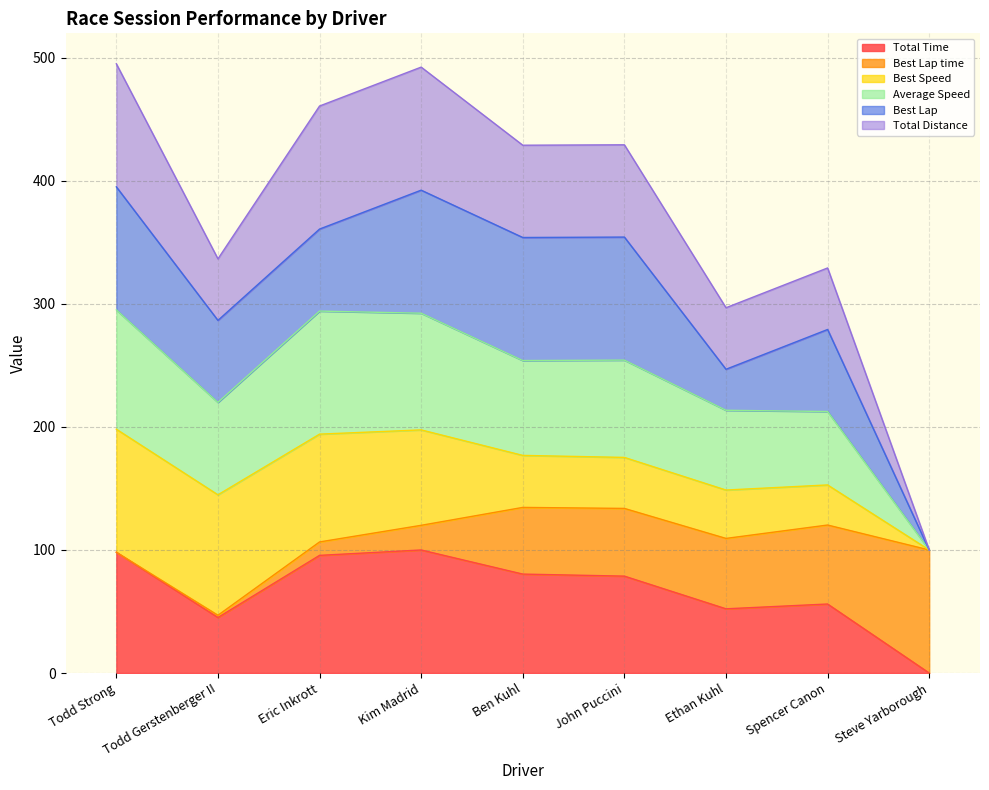

What is the maximum value for Total Time?

100.0